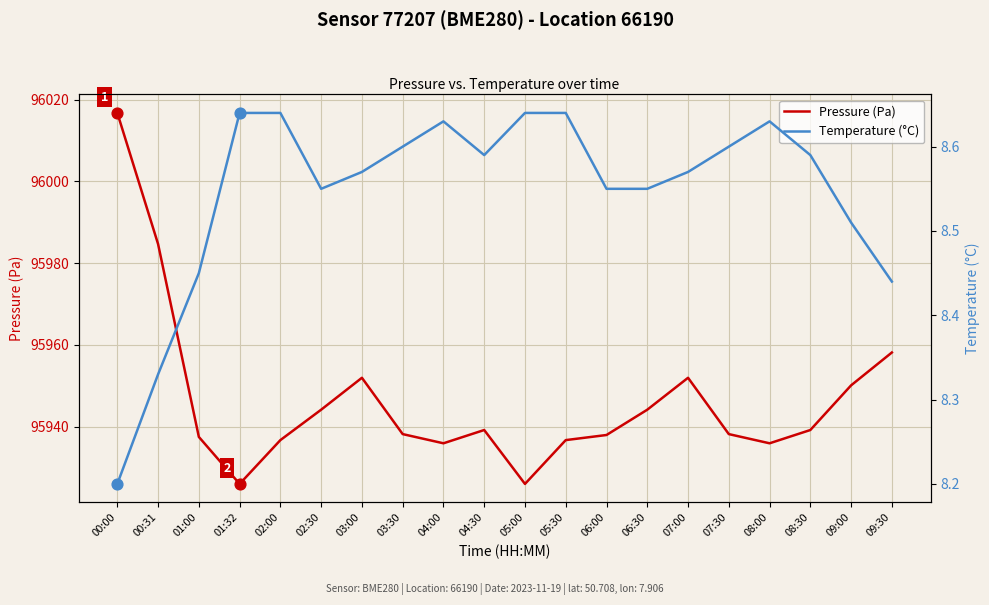

What are all the series names shown in the legend?

Pressure (Pa), Temperature (°C)